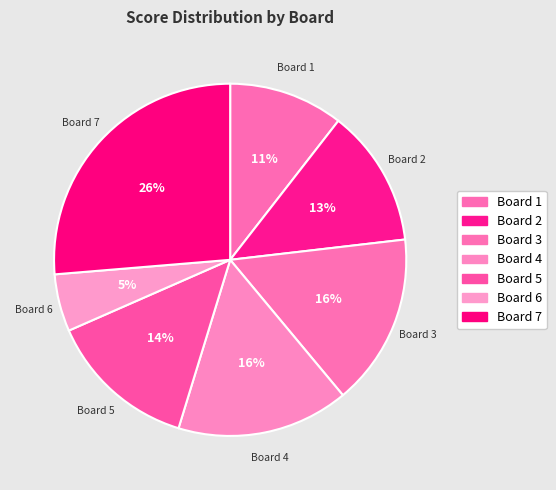

How many segments does this pie chart have?

7